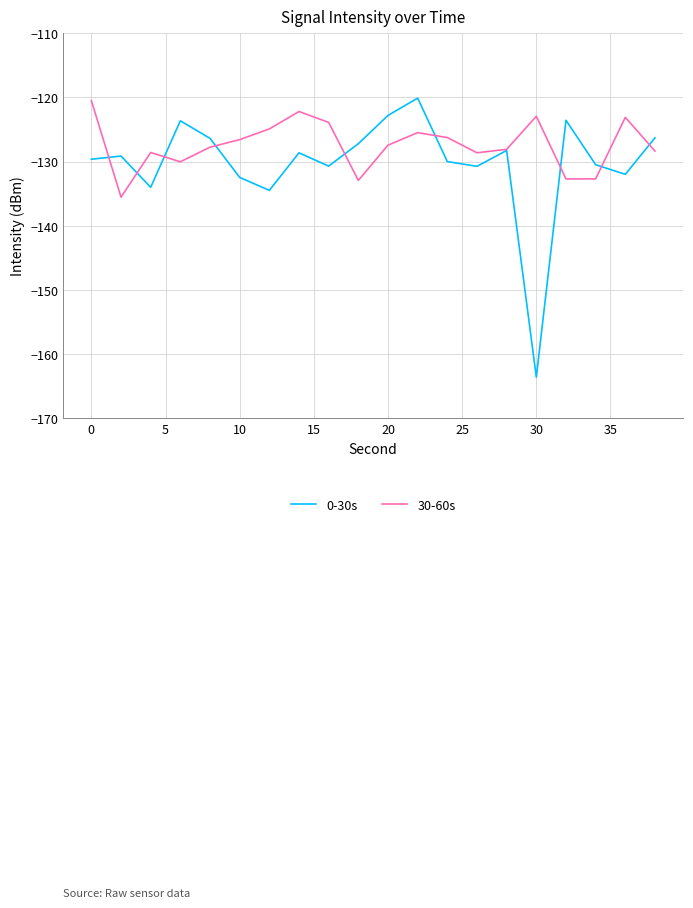

How many lines are shown in the chart?

2